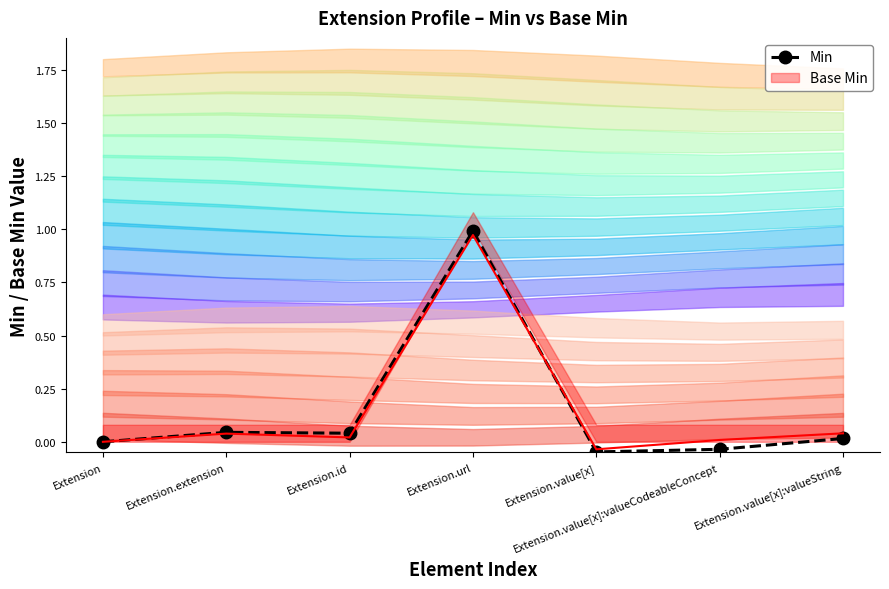

How many values exceed 0?

4